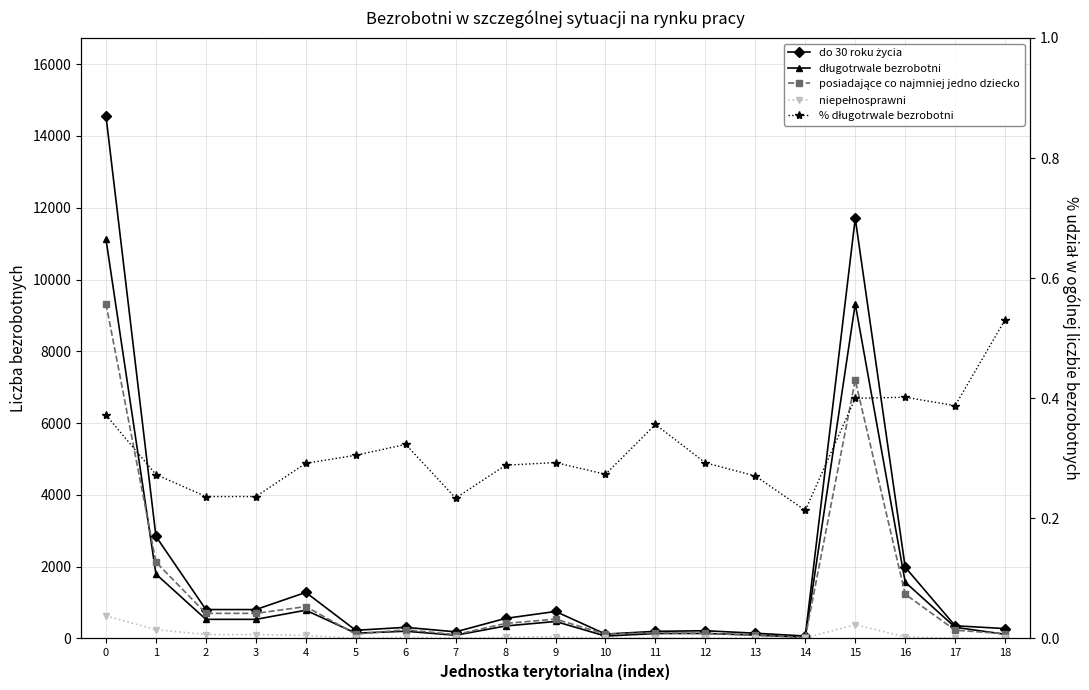

At how many categories does at least one series exceed 4351?

2